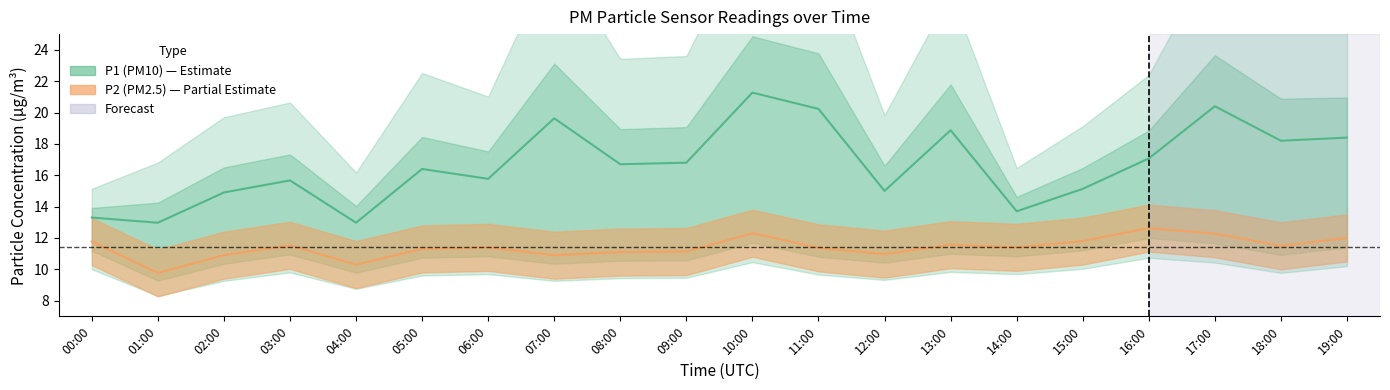

At which label does P2 first exceed 11?

00:00